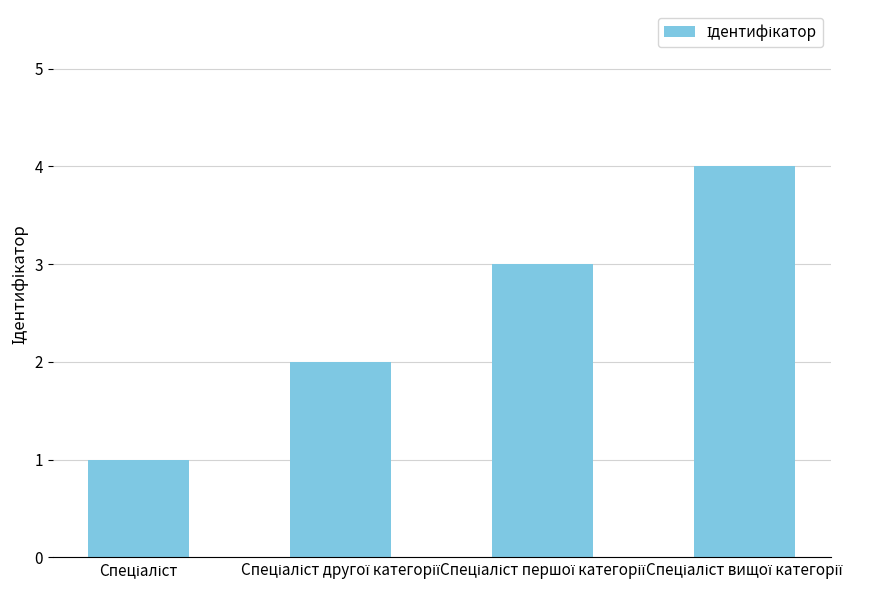

What is the greatest value displayed?

4